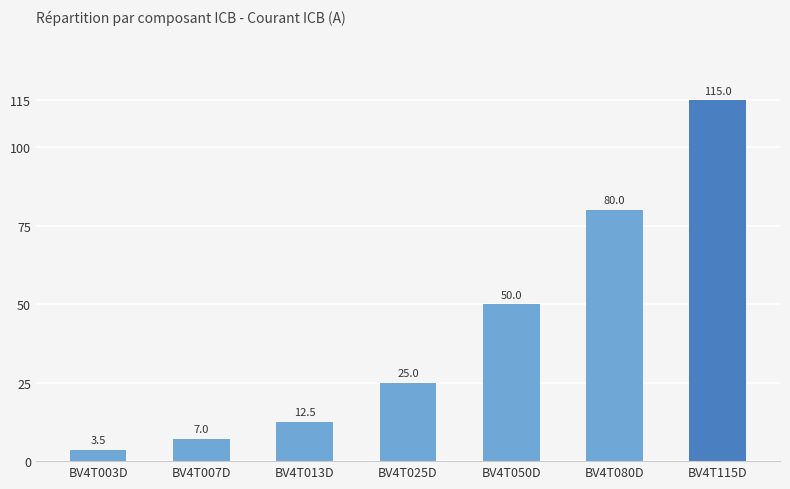

What is the value of the 4th bar from the left?

25.0